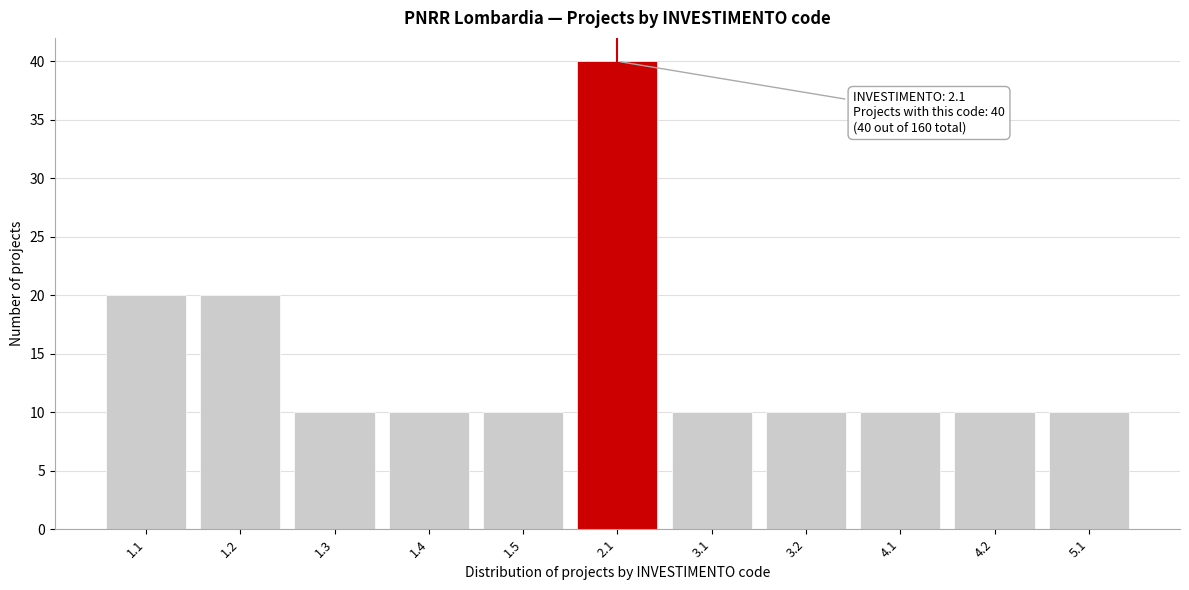

Reading left to right, extract all data points from this chart.

20	20	10	10	10	40	10	10	10	10	10